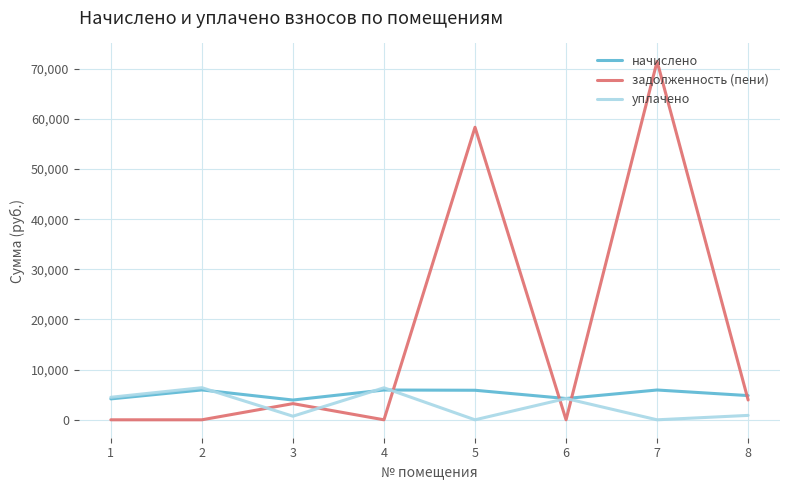

What is the maximum value shown in the chart?

71462.1